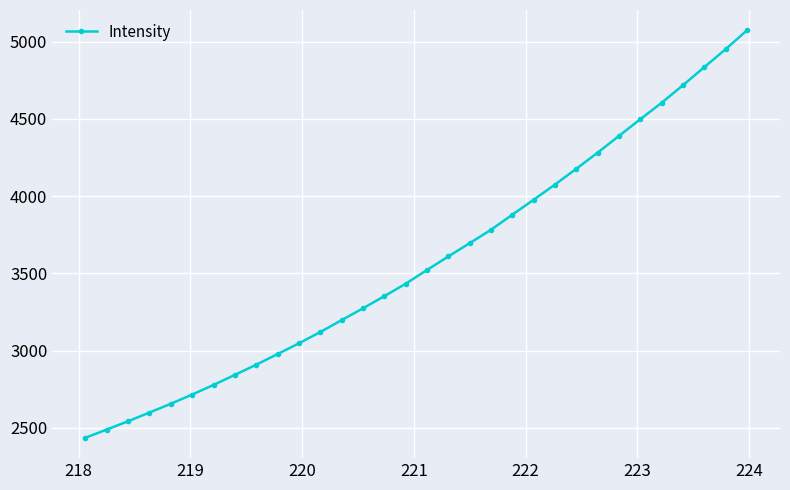

True or false: the data has more than 2 interior local peaks.

False